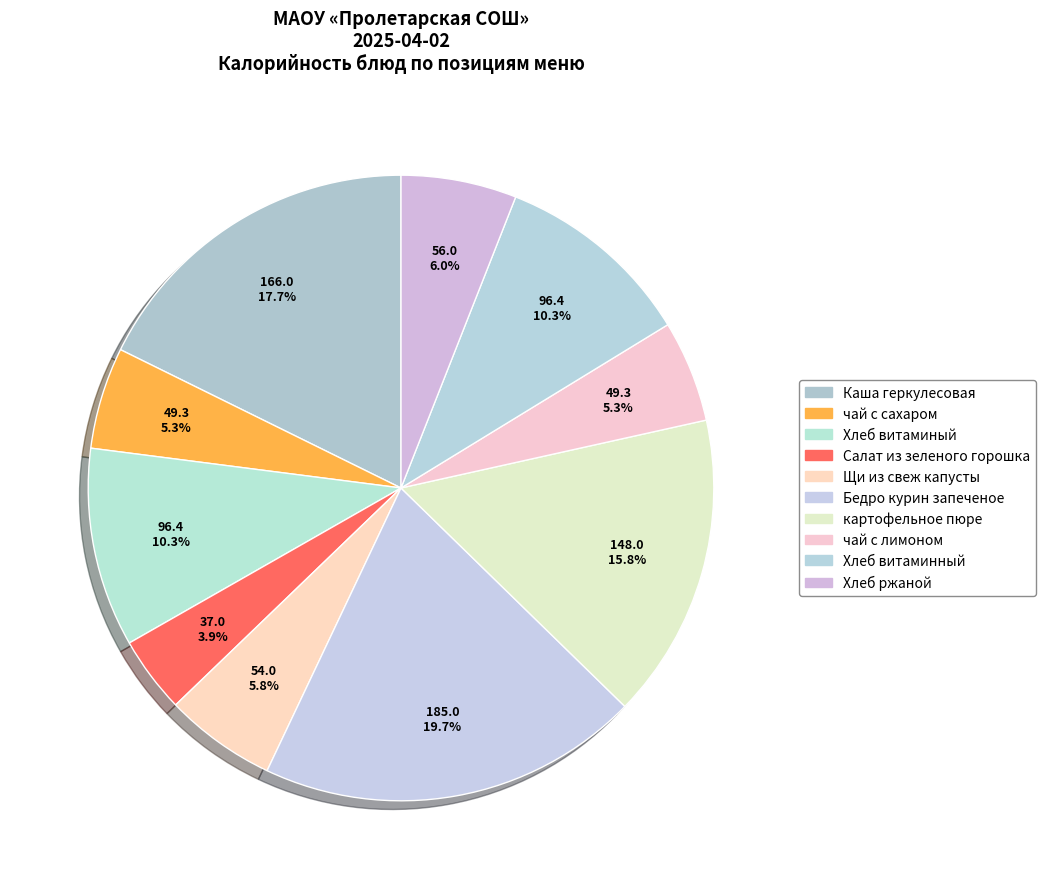

How many slices are in this pie chart?

10